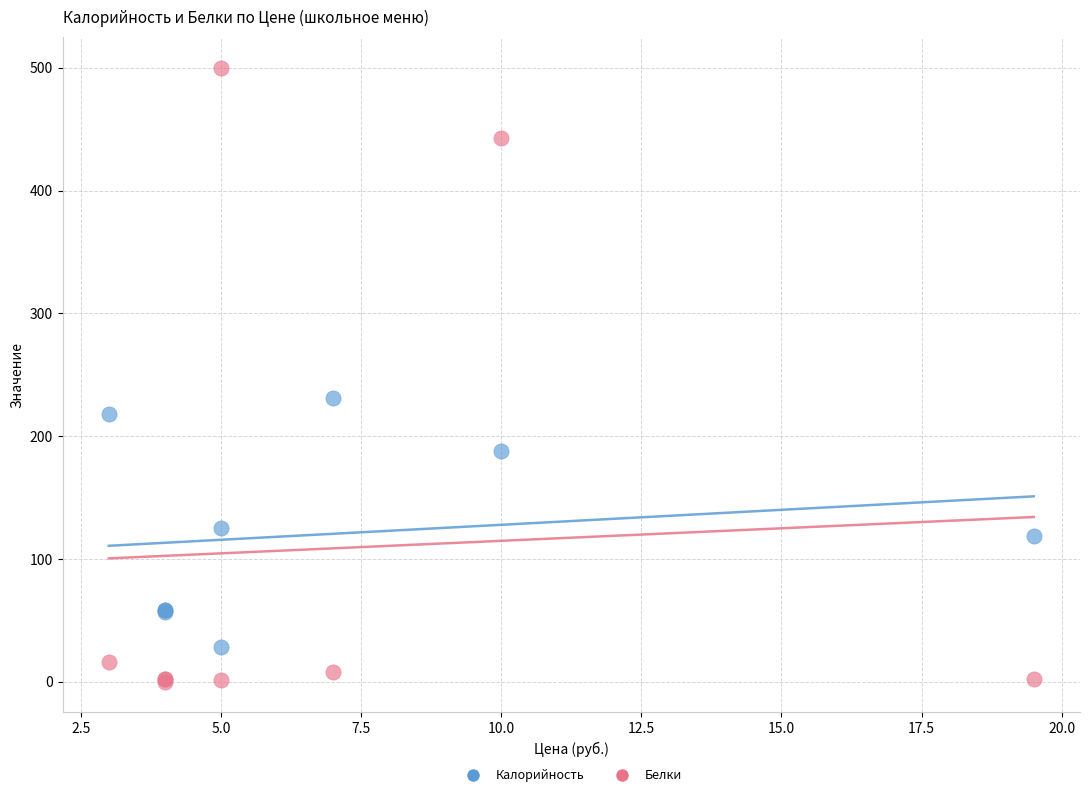

Which series contains the highest Y value?

Белки